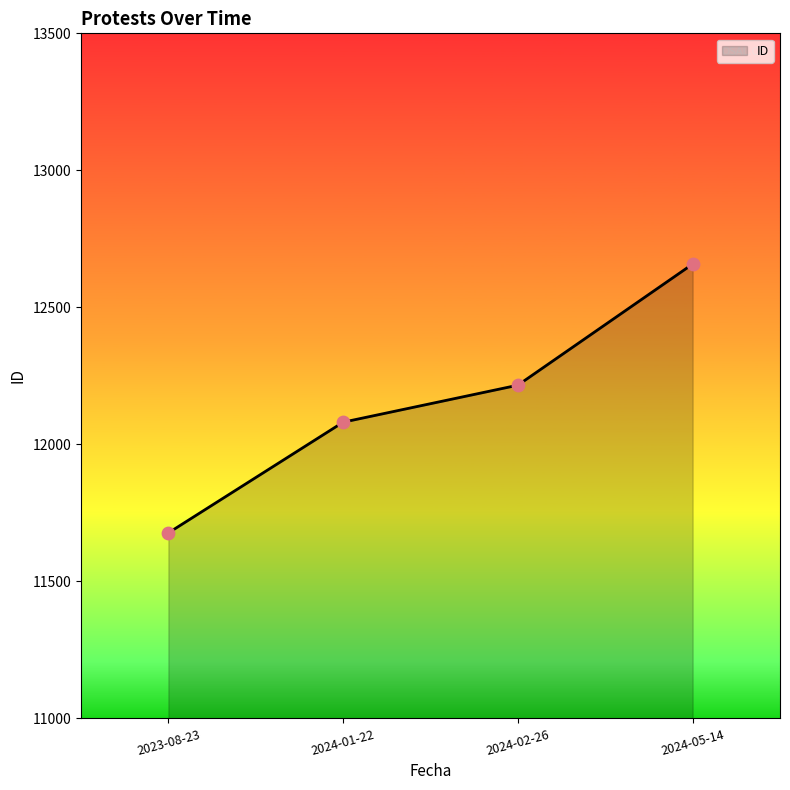

What is the change in value from 2024-02-26 to 2024-05-14?

+442